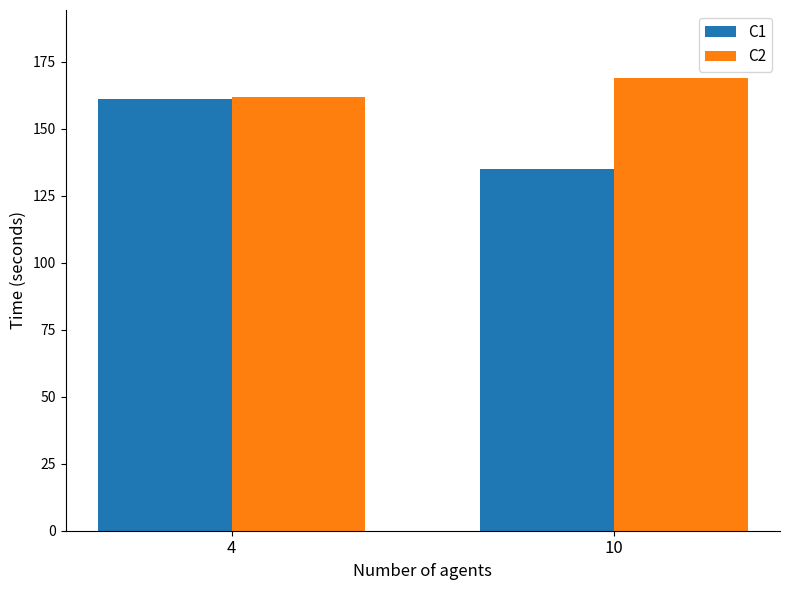

How many bars are there in total?

4